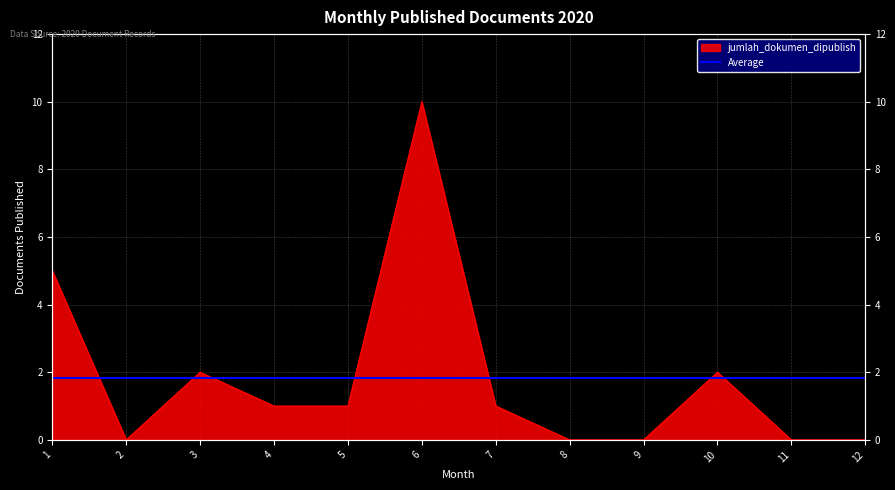

How many points are higher than both their immediate neighbors (excluding endpoints)?

3